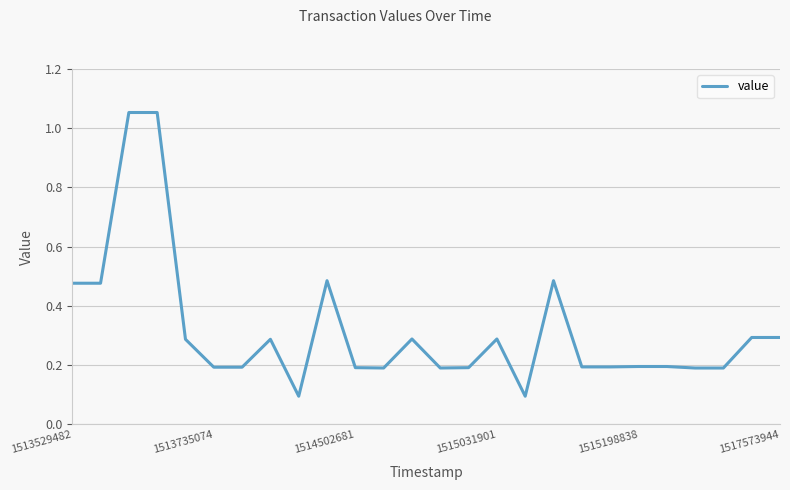

What is the difference between the maximum and minimum values?

1.0